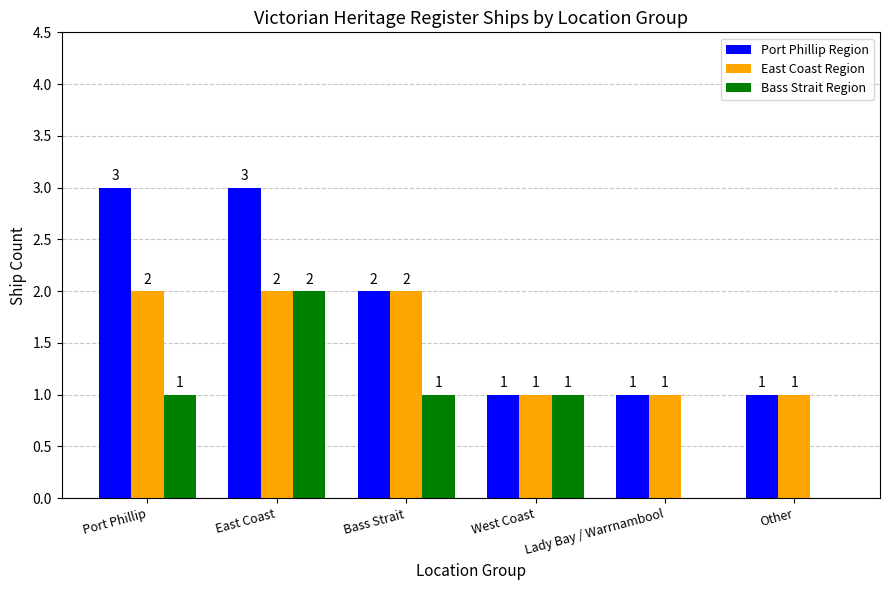

Count the number of categories in the chart.

6